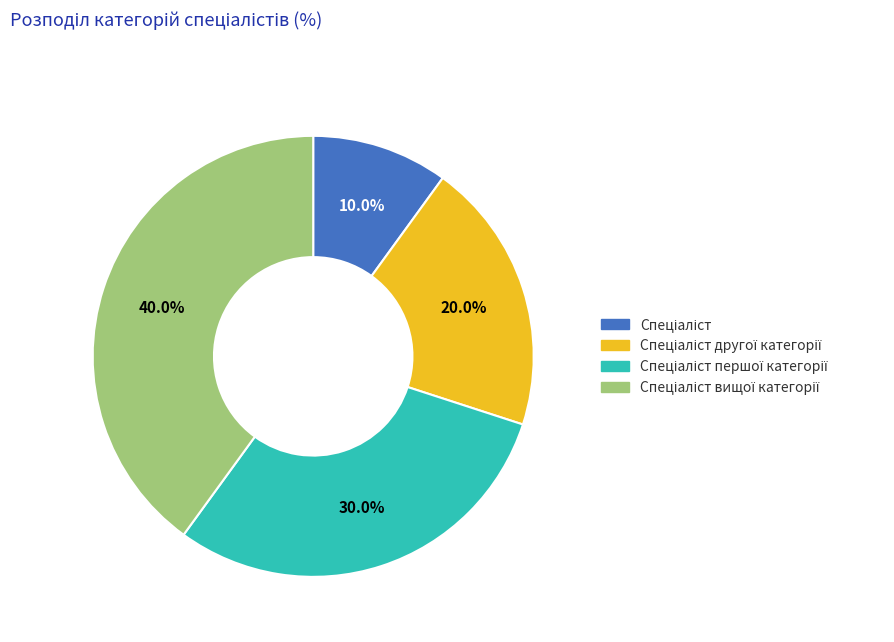

Does any single category account for the majority?

No